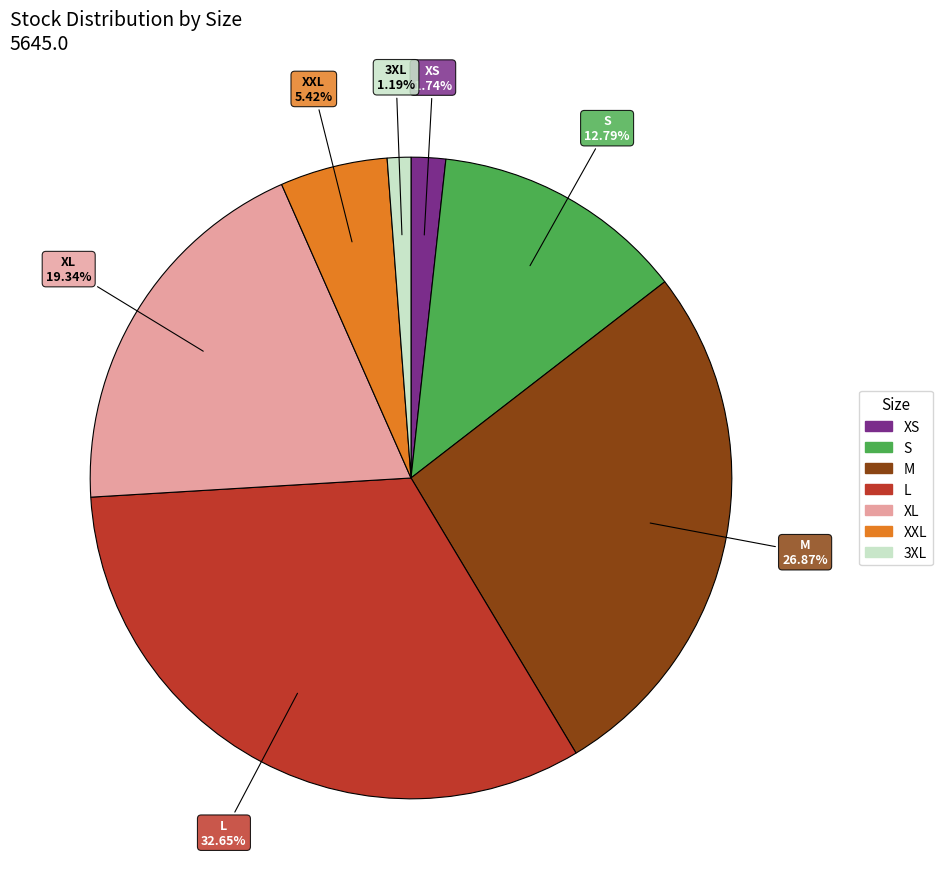

To the nearest percent, what portion does XS represent?

2%